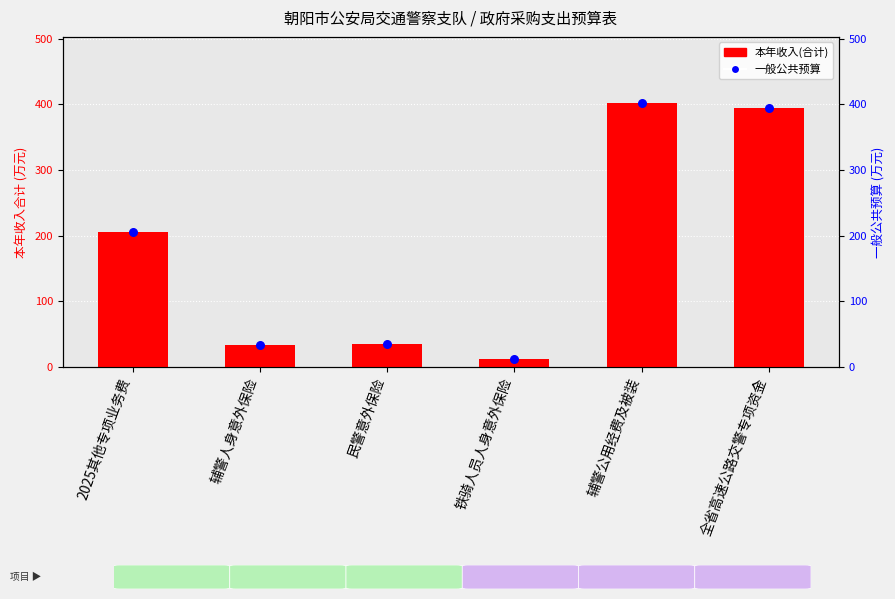

What are all the series names shown in the legend?

本年收入(合计), 一般公共预算